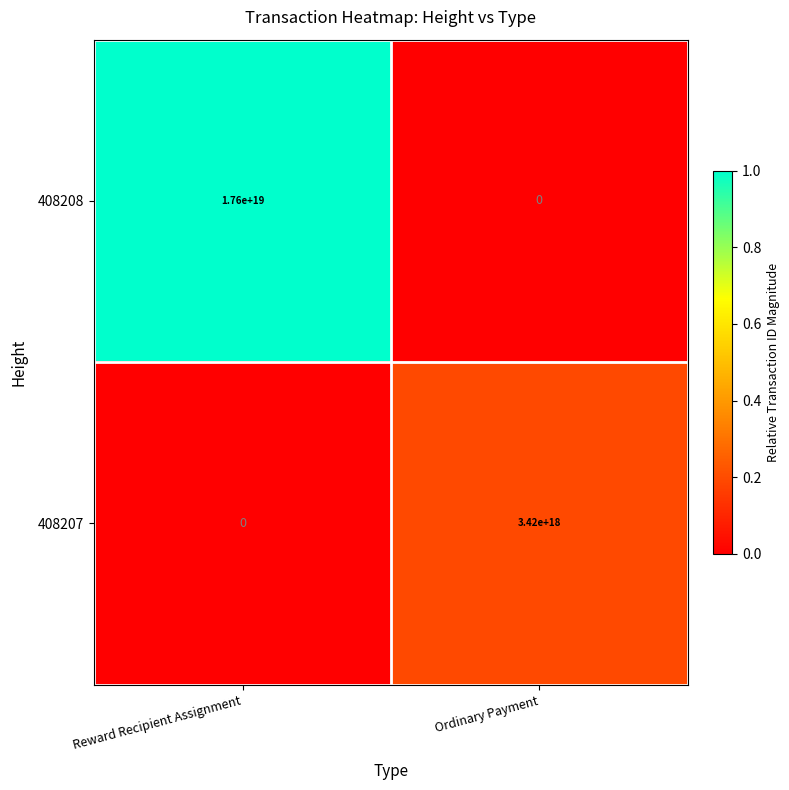

Which series has the largest total across all categories?

408208